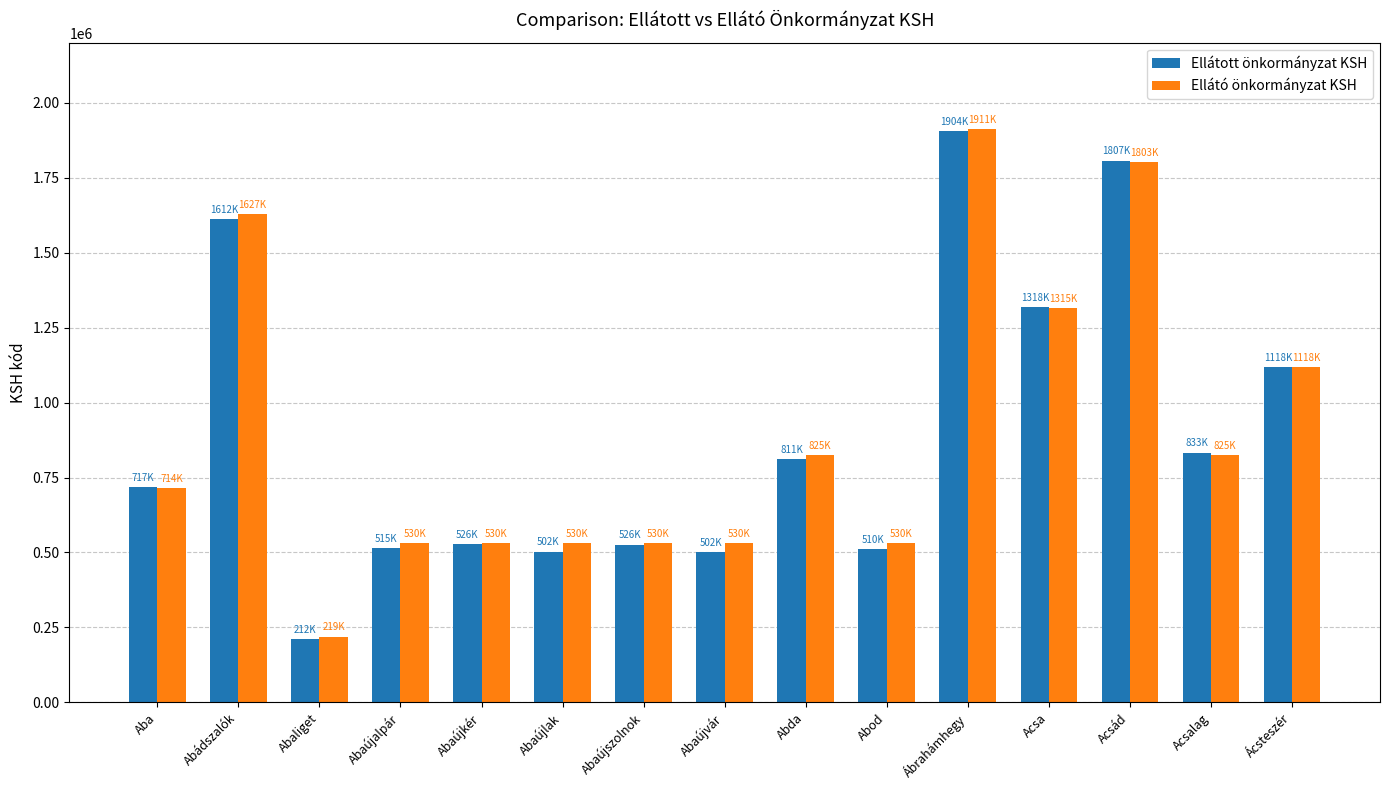

How many data points does each series have?

15